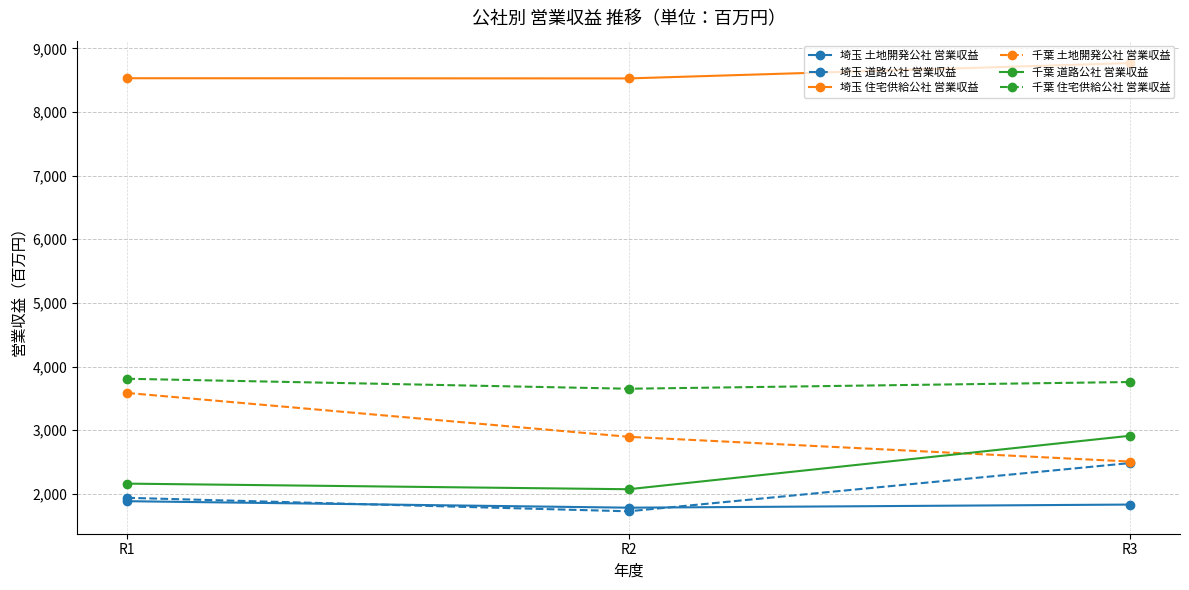

What is the average value of the 埼玉 住宅供給公社 営業収益 series?

8609.3